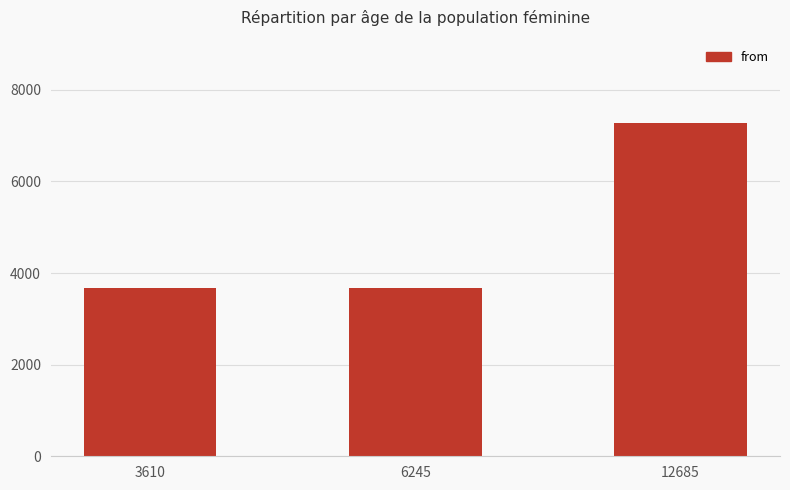

Count the values in the range 3667 to 7277.

3